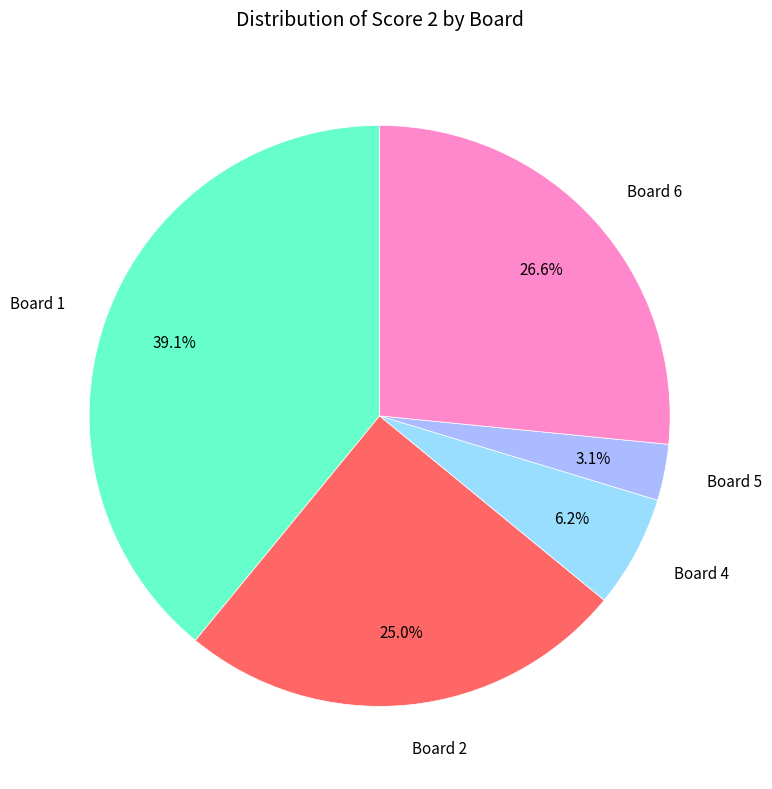

To the nearest percent, what is the average slice percentage?

20%